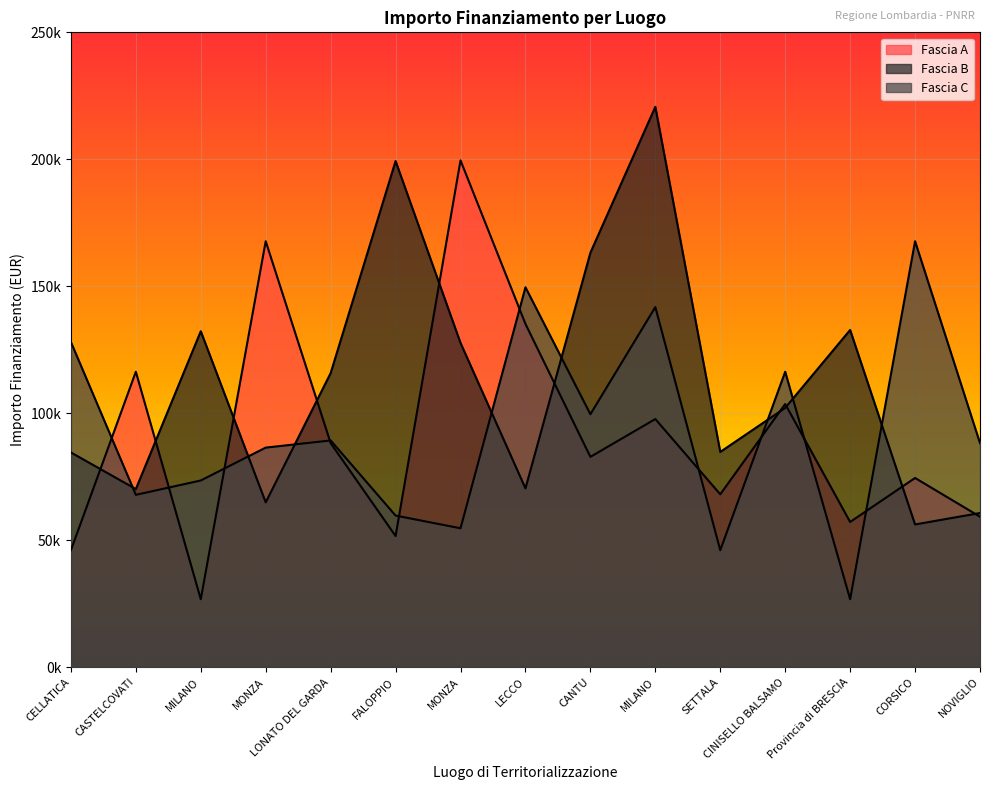

What is the greatest value displayed?

220663.0